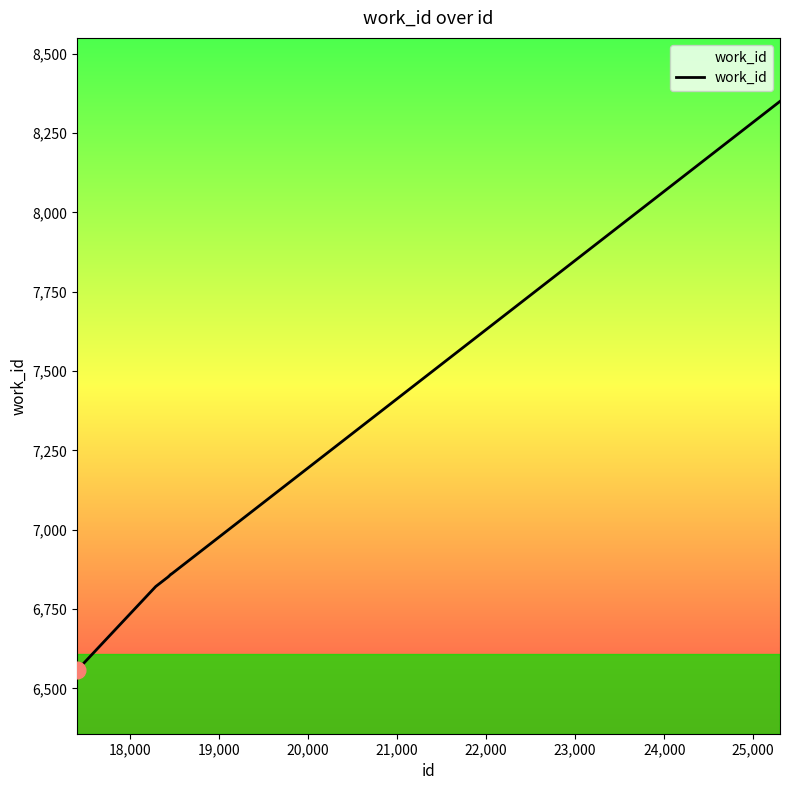

What is the difference between the maximum and minimum values?

1793